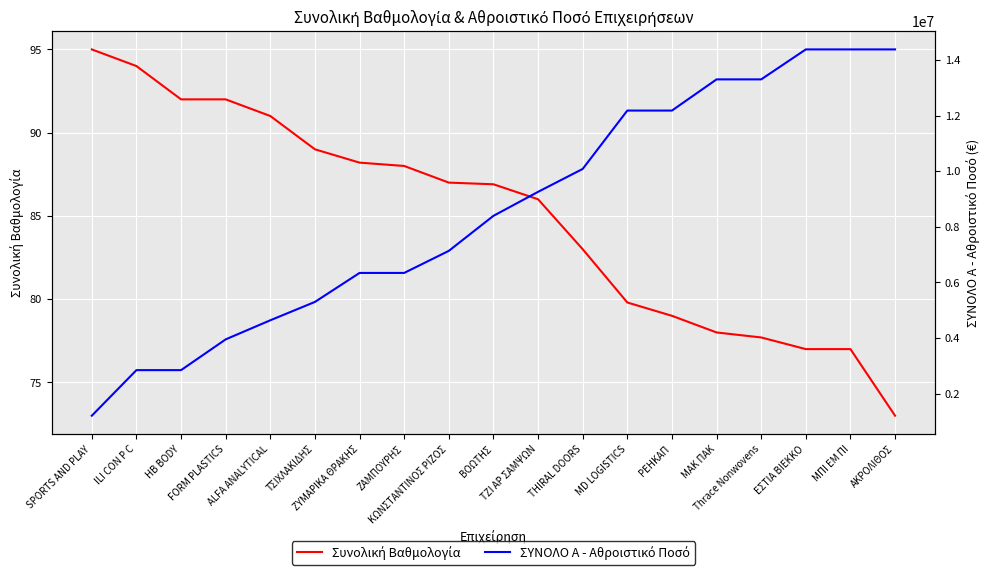

True or false: Συνολική Βαθμολογία and ΣΥΝΟΛΟ Α - Αθροιστικό Ποσό cross at least once.

False